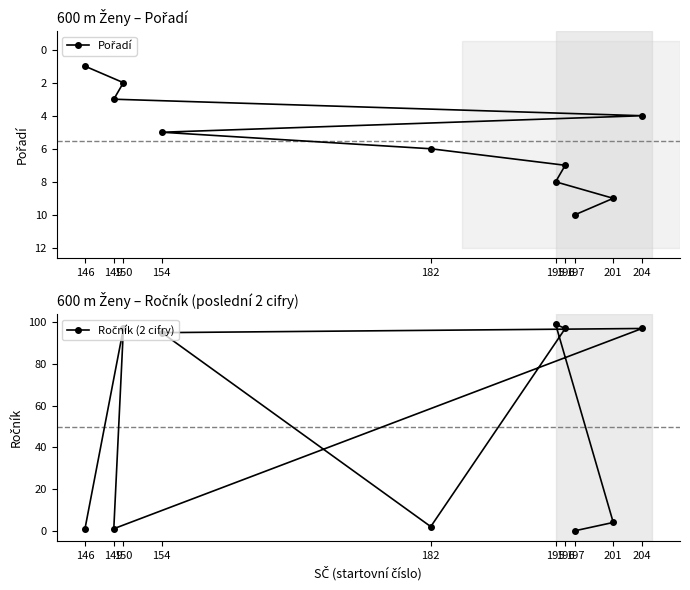

Is it true that Ročník (2 cifry) equals 97 at 204?

True